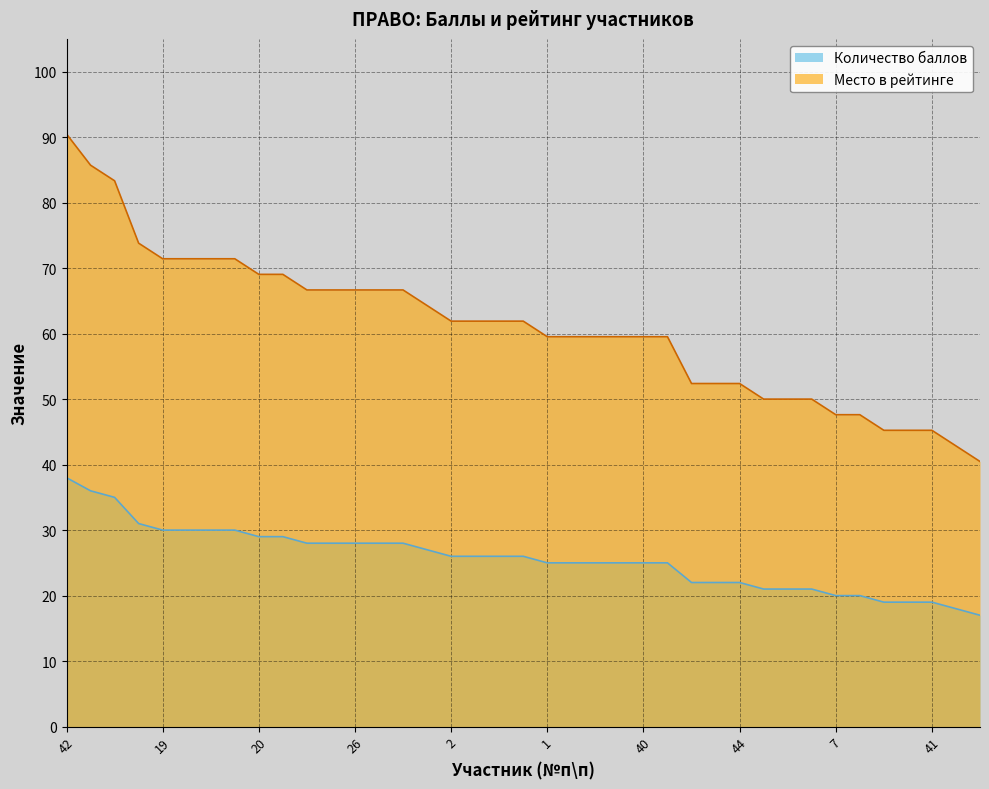

The value of Количество баллов at 48 is 45.3. True or false?

False